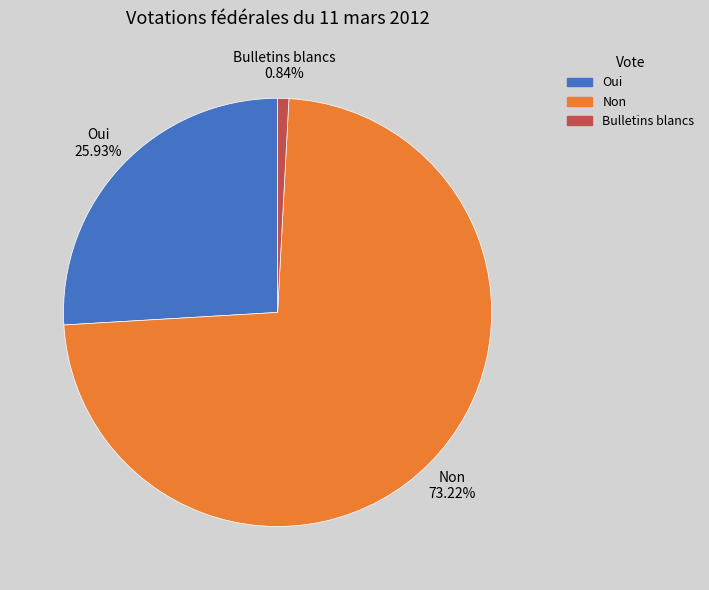

To the nearest percent, what percentage of the pie is Bulletins blancs?

1%